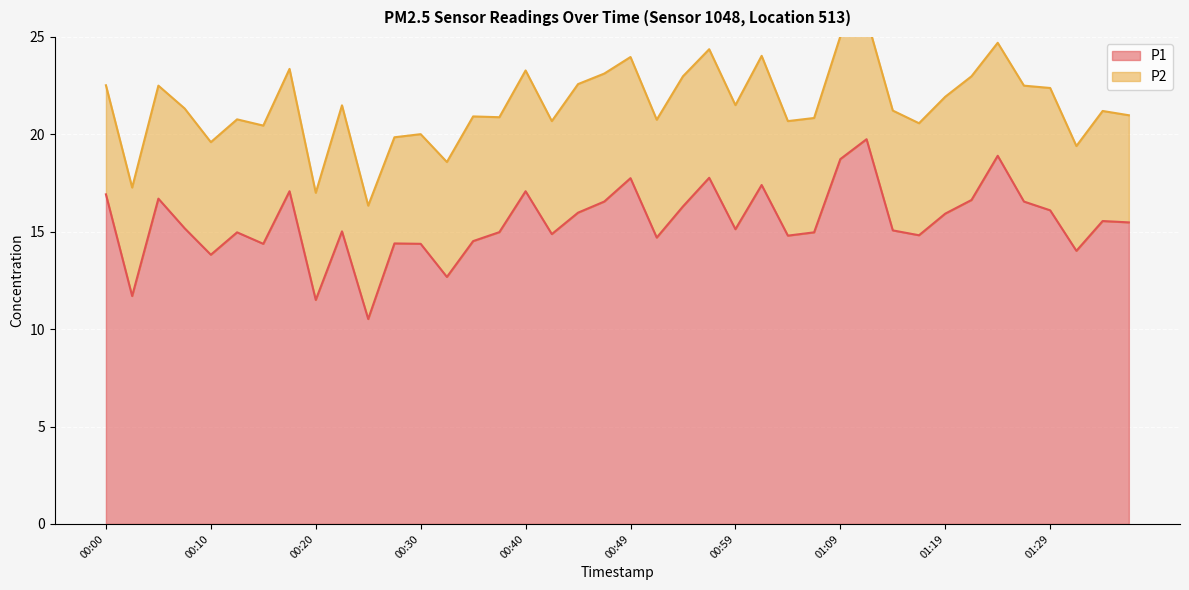

List the labels in order of value, largest first.

01:12, 01:24, 01:09, 00:57, 00:49, 01:02, 00:17, 00:40, 00:00, 00:05, 01:22, 00:47, 01:27, 00:54, 01:29, 00:44, 01:19, 01:34, 01:37, 00:08, 00:59, 01:14, 00:22, 00:37, 00:13, 01:07, 00:42, 01:17, 01:04, 00:52, 00:35, 00:27, 00:15, 00:30, 01:32, 00:10, 00:32, 00:03, 00:20, 00:25